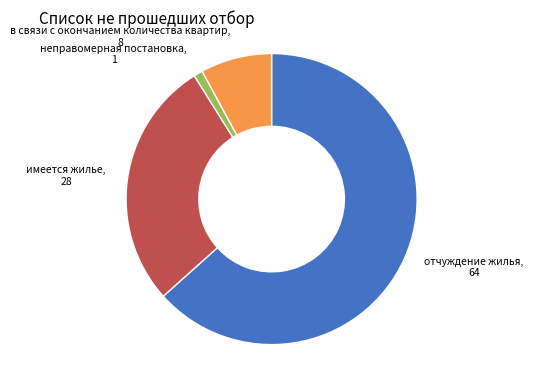

Is there a majority slice in this chart?

Yes